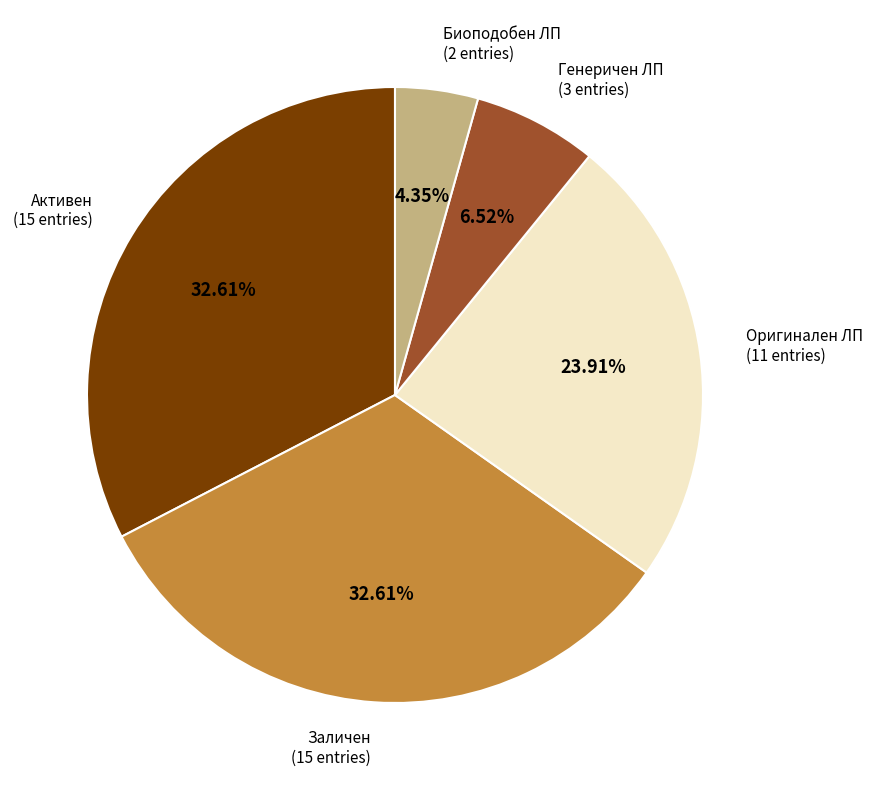

Is there a majority slice in this chart?

No